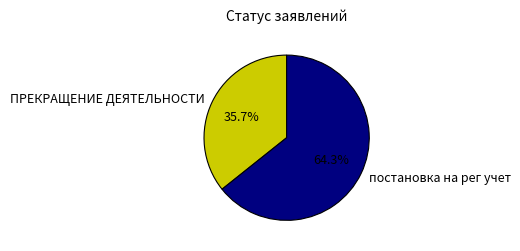

Rank the categories by value from highest to lowest.

постановка на рег учет, ПРЕКРАЩЕНИЕ ДЕЯТЕЛЬНОСТИ